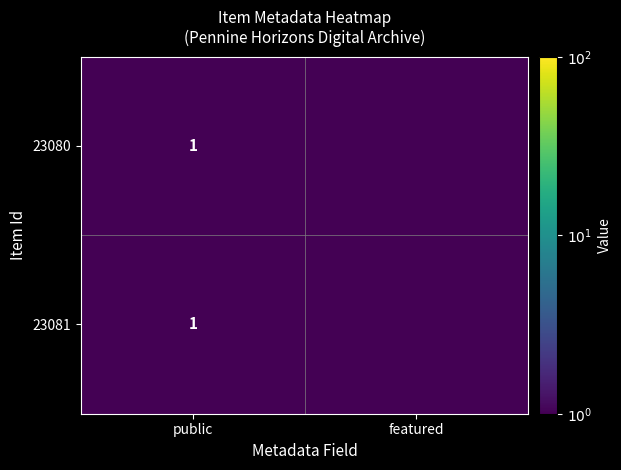

The value of 23080 at public is 1.8. True or false?

False